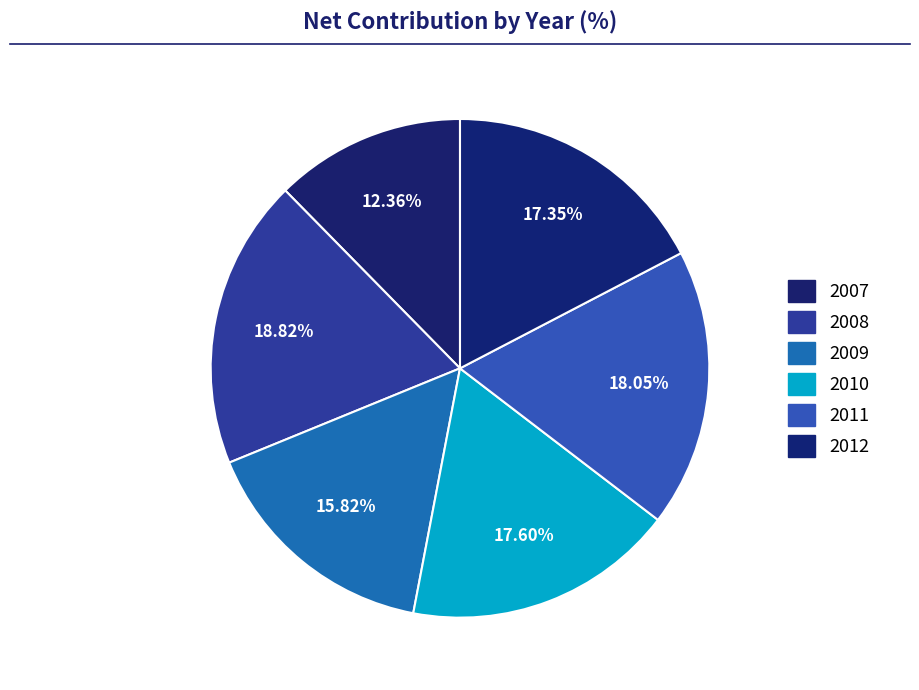

To the nearest percent, what is the average slice percentage?

17%